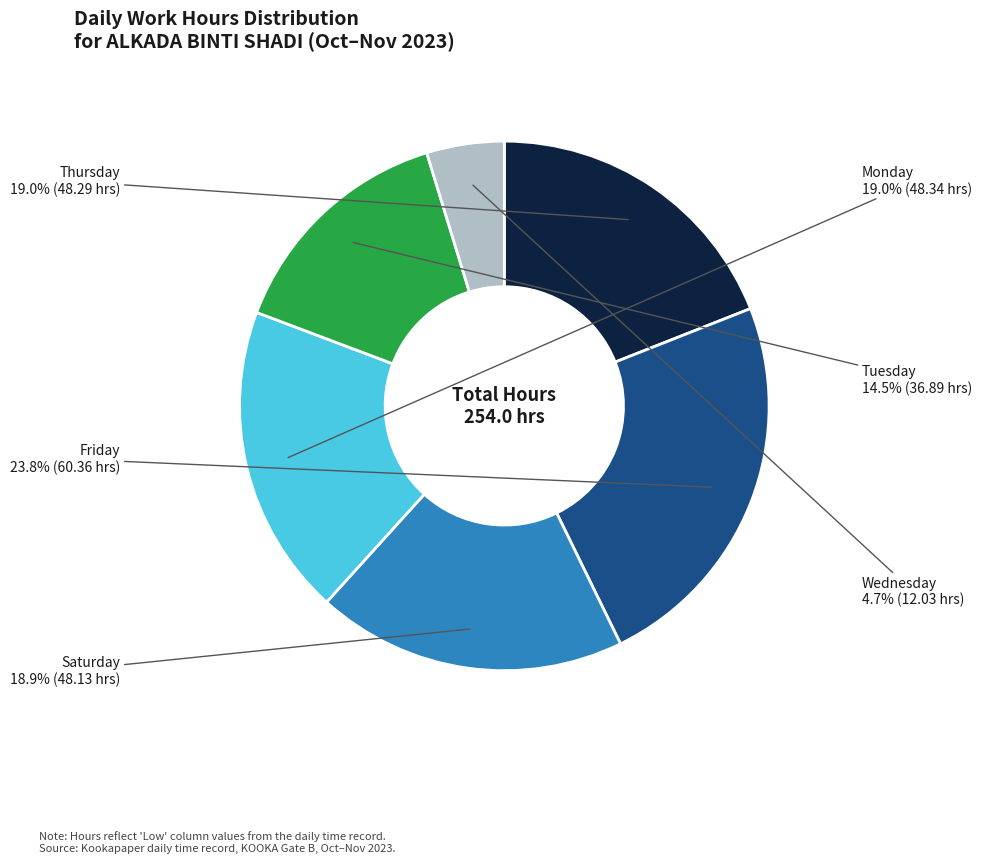

Does any single category account for the majority?

No